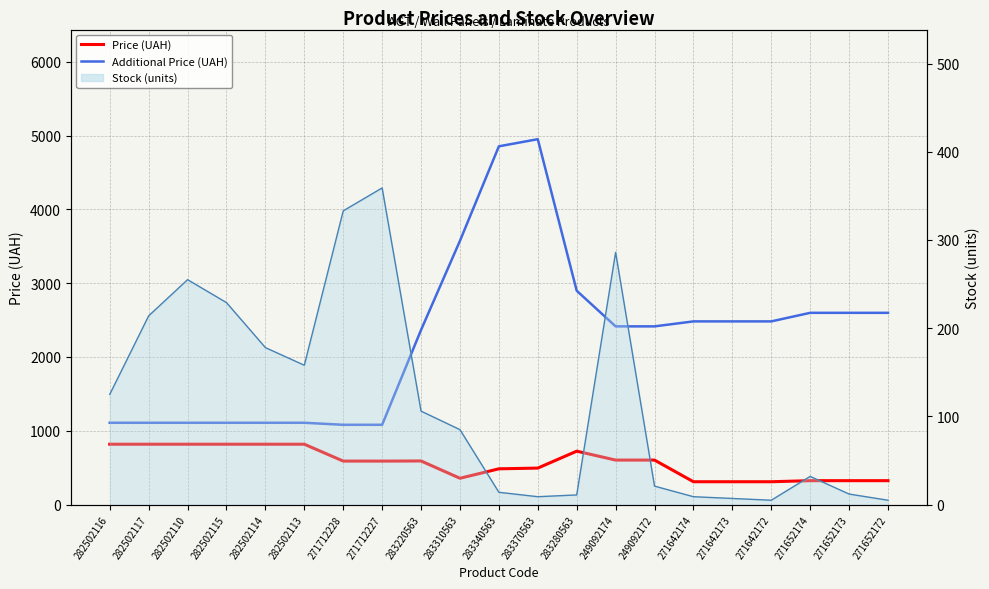

The Stock (units) series shows 158.0 at 282502113. True or false?

True